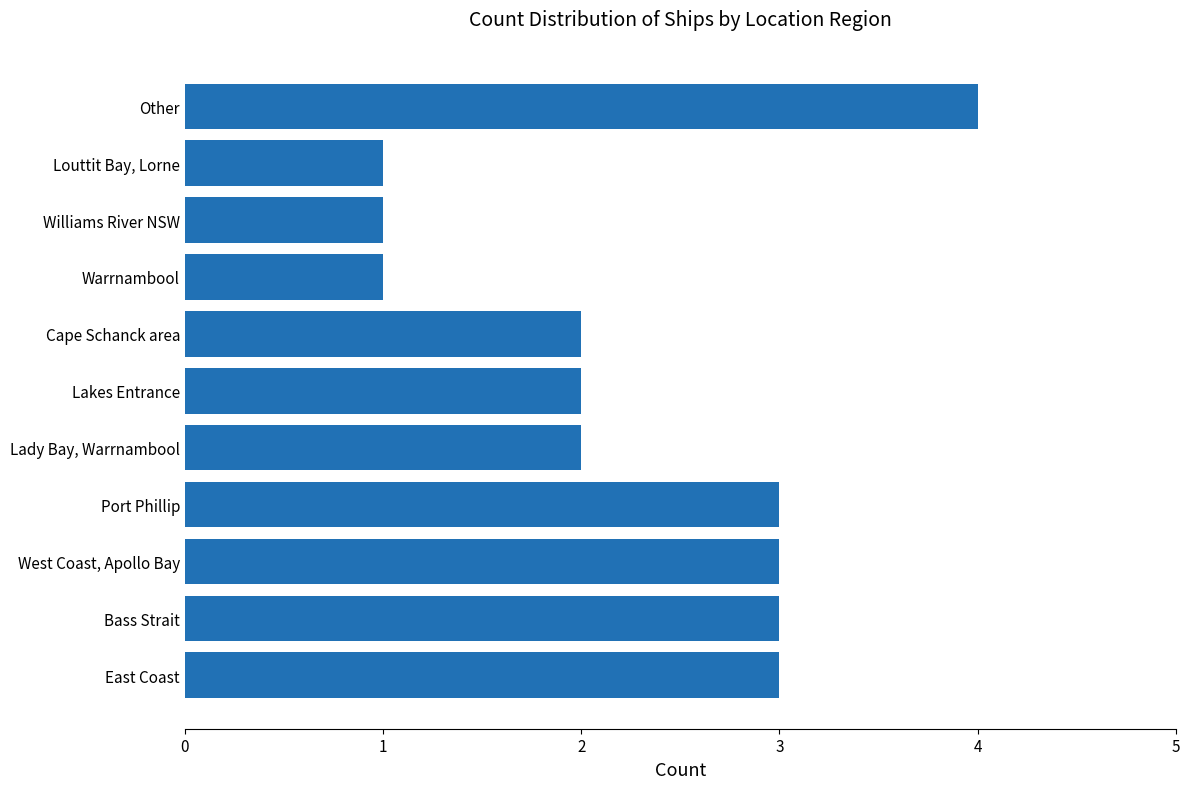

What is the greatest value displayed?

4